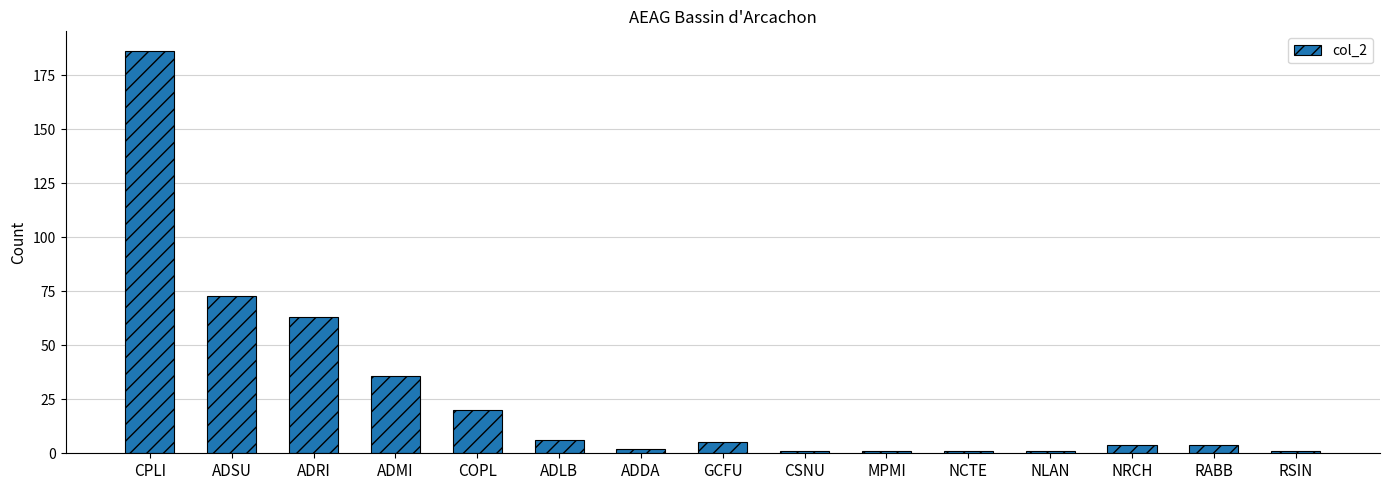

What is the average value?

27